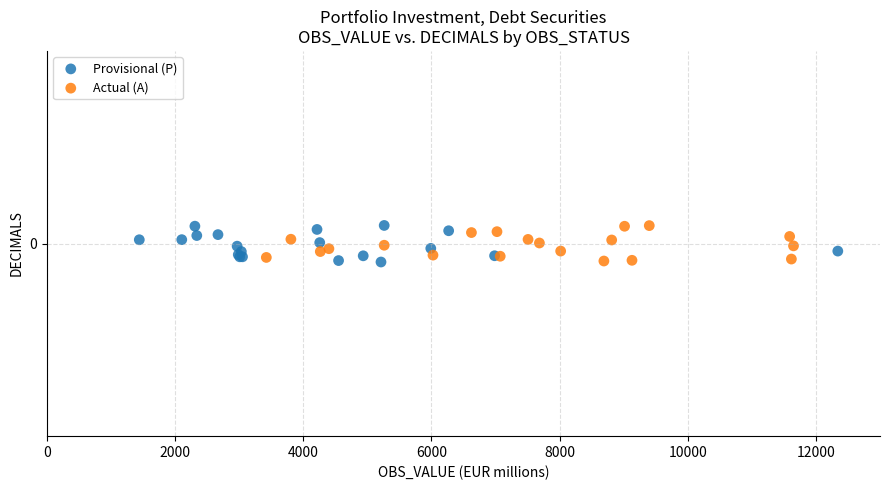

What are all the series names shown in the legend?

Provisional (P), Actual (A)